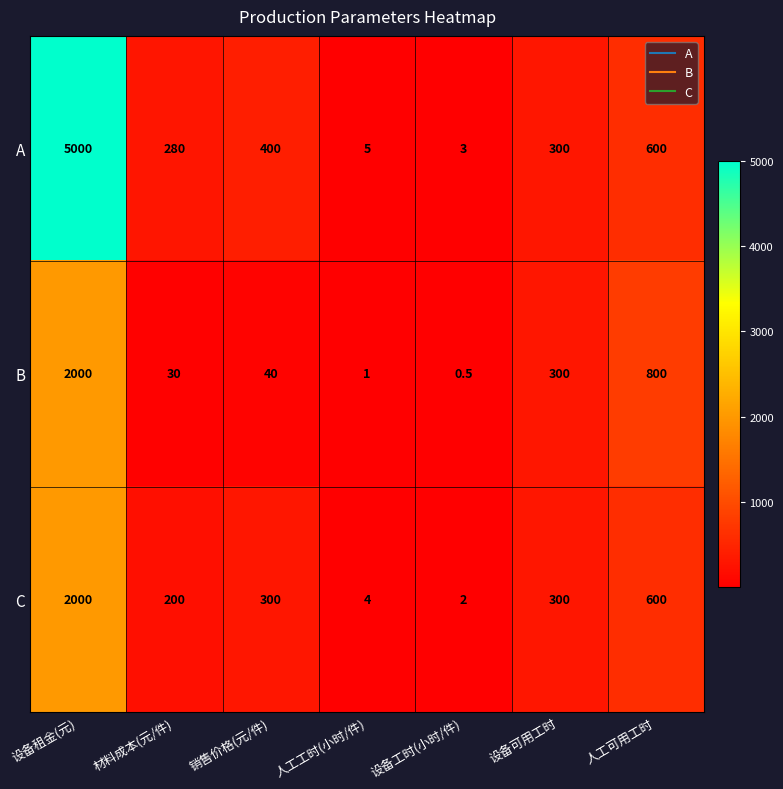

What is the sum of all B values?

3171.5